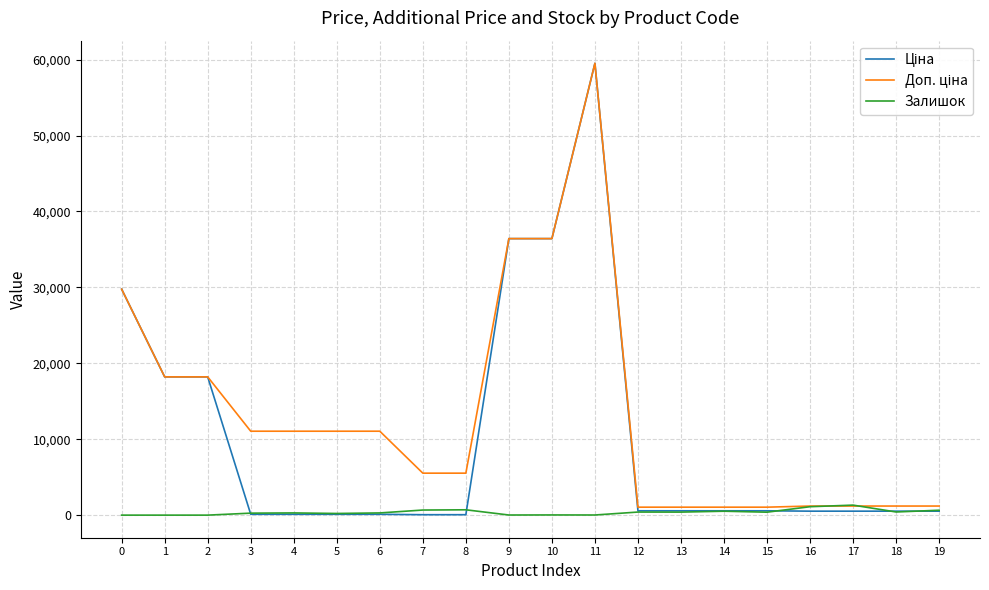

What is the difference between the Залишок values at 16 and 6?

820.0